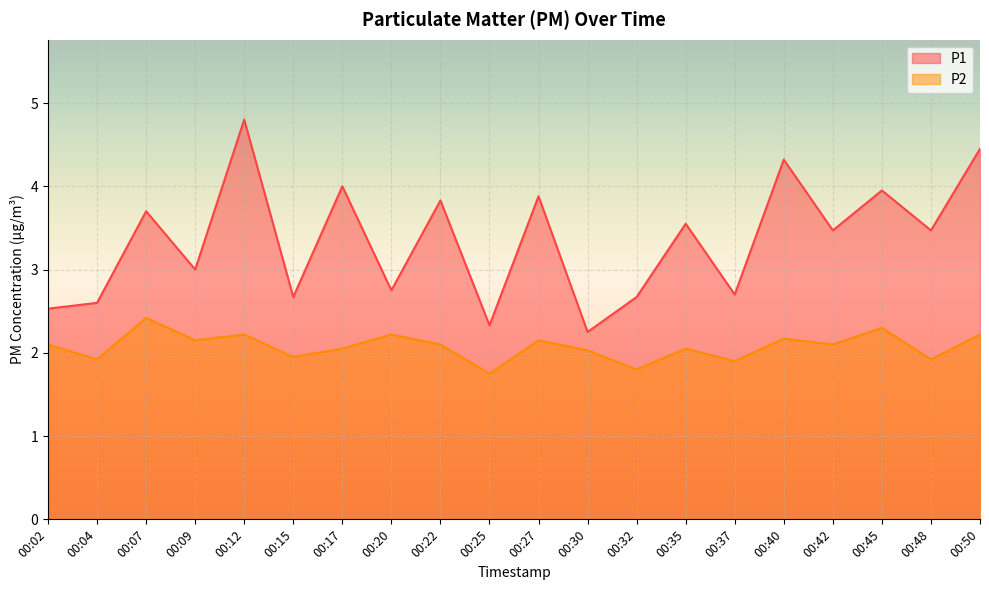

List the series in order of their peak value, lowest first.

P2, P1